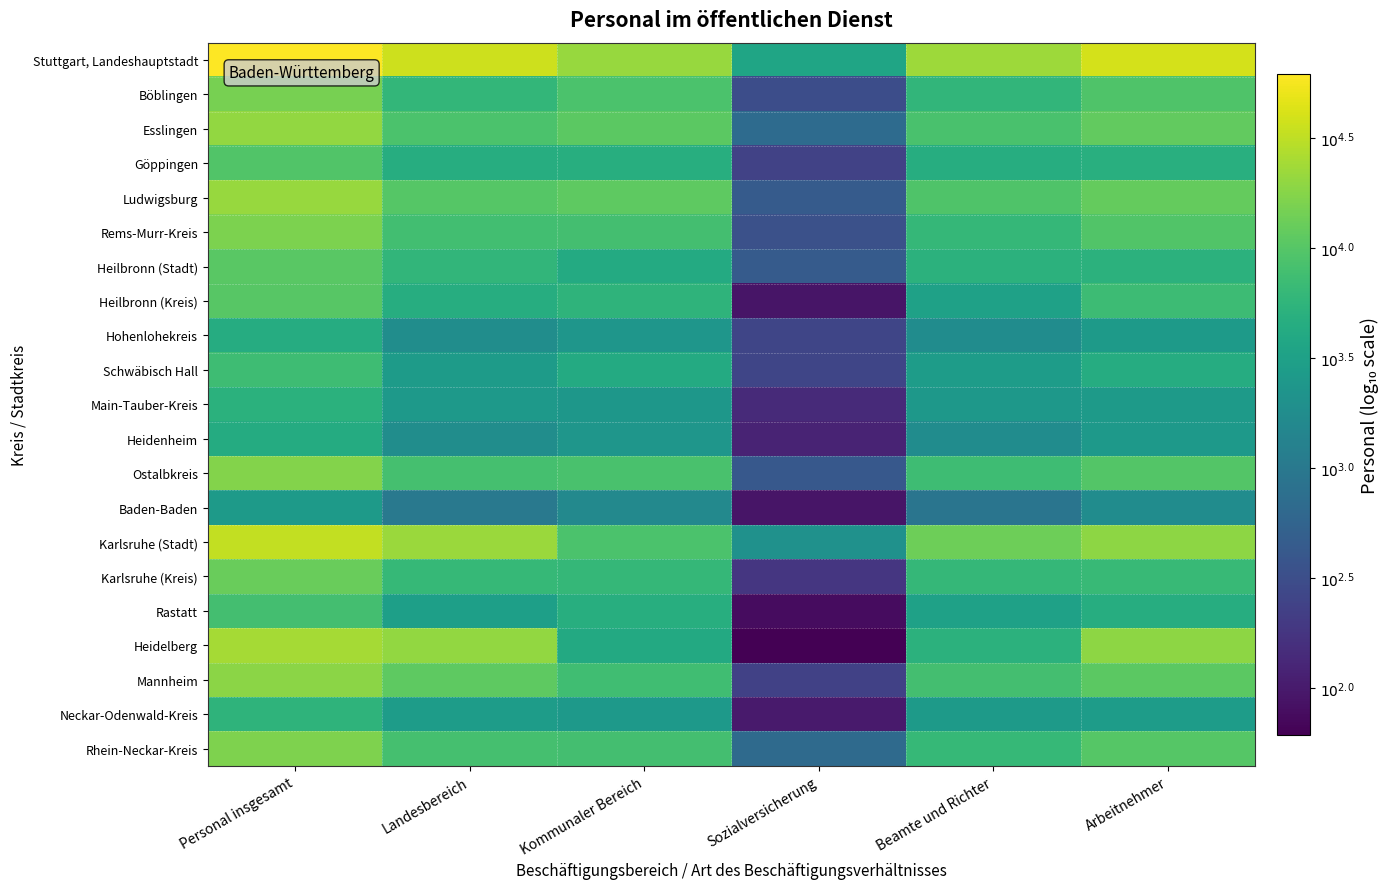

Reading left to right, list all the values displayed in this chart.

Stuttgart, Landeshauptstadt: Personal insgesamt=4.8	Landesbereich=4.6	Kommunaler Bereich=4.3	Sozialversicherung=3.6	Beamte und Richter=4.4	Arbeitnehmer=4.6
Böblingen: Personal insgesamt=4.2	Landesbereich=3.8	Kommunaler Bereich=3.9	Sozialversicherung=2.5	Beamte und Richter=3.8	Arbeitnehmer=4.0
Esslingen: Personal insgesamt=4.3	Landesbereich=3.9	Kommunaler Bereich=4.0	Sozialversicherung=2.8	Beamte und Richter=3.9	Arbeitnehmer=4.1
Göppingen: Personal insgesamt=4.0	Landesbereich=3.7	Kommunaler Bereich=3.7	Sozialversicherung=2.4	Beamte und Richter=3.7	Arbeitnehmer=3.7
Ludwigsburg: Personal insgesamt=4.3	Landesbereich=4.0	Kommunaler Bereich=4.0	Sozialversicherung=2.6	Beamte und Richter=4.0	Arbeitnehmer=4.1
Rems-Murr-Kreis: Personal insgesamt=4.2	Landesbereich=3.9	Kommunaler Bereich=3.9	Sozialversicherung=2.5	Beamte und Richter=3.8	Arbeitnehmer=4.0
Heilbronn (Stadt): Personal insgesamt=4.0	Landesbereich=3.8	Kommunaler Bereich=3.6	Sozialversicherung=2.7	Beamte und Richter=3.7	Arbeitnehmer=3.7
Heilbronn (Kreis): Personal insgesamt=4.0	Landesbereich=3.7	Kommunaler Bereich=3.7	Sozialversicherung=2.0	Beamte und Richter=3.5	Arbeitnehmer=3.8
Hohenlohekreis: Personal insgesamt=3.6	Landesbereich=3.3	Kommunaler Bereich=3.4	Sozialversicherung=2.4	Beamte und Richter=3.2	Arbeitnehmer=3.4
Schwäbisch Hall: Personal insgesamt=3.9	Landesbereich=3.4	Kommunaler Bereich=3.6	Sozialversicherung=2.4	Beamte und Richter=3.4	Arbeitnehmer=3.6
Main-Tauber-Kreis: Personal insgesamt=3.7	Landesbereich=3.4	Kommunaler Bereich=3.4	Sozialversicherung=2.1	Beamte und Richter=3.4	Arbeitnehmer=3.4
Heidenheim: Personal insgesamt=3.6	Landesbereich=3.3	Kommunaler Bereich=3.4	Sozialversicherung=2.1	Beamte und Richter=3.2	Arbeitnehmer=3.4
Ostalbkreis: Personal insgesamt=4.2	Landesbereich=3.9	Kommunaler Bereich=3.9	Sozialversicherung=2.6	Beamte und Richter=3.9	Arbeitnehmer=4.0
Baden-Baden: Personal insgesamt=3.4	Landesbereich=3.0	Kommunaler Bereich=3.2	Sozialversicherung=2.0	Beamte und Richter=3.0	Arbeitnehmer=3.2
Karlsruhe (Stadt): Personal insgesamt=4.5	Landesbereich=4.3	Kommunaler Bereich=3.9	Sozialversicherung=3.3	Beamte und Richter=4.1	Arbeitnehmer=4.3
Karlsruhe (Kreis): Personal insgesamt=4.1	Landesbereich=3.8	Kommunaler Bereich=3.8	Sozialversicherung=2.3	Beamte und Richter=3.8	Arbeitnehmer=3.8
Rastatt: Personal insgesamt=3.9	Landesbereich=3.5	Kommunaler Bereich=3.7	Sozialversicherung=1.9	Beamte und Richter=3.5	Arbeitnehmer=3.7
Heidelberg: Personal insgesamt=4.4	Landesbereich=4.3	Kommunaler Bereich=3.6	Sozialversicherung=1.8	Beamte und Richter=3.7	Arbeitnehmer=4.3
Mannheim: Personal insgesamt=4.3	Landesbereich=4.0	Kommunaler Bereich=3.9	Sozialversicherung=2.4	Beamte und Richter=3.9	Arbeitnehmer=4.0
Neckar-Odenwald-Kreis: Personal insgesamt=3.7	Landesbereich=3.5	Kommunaler Bereich=3.4	Sozialversicherung=2.0	Beamte und Richter=3.4	Arbeitnehmer=3.5
Rhein-Neckar-Kreis: Personal insgesamt=4.2	Landesbereich=3.9	Kommunaler Bereich=3.9	Sozialversicherung=2.8	Beamte und Richter=3.8	Arbeitnehmer=4.0